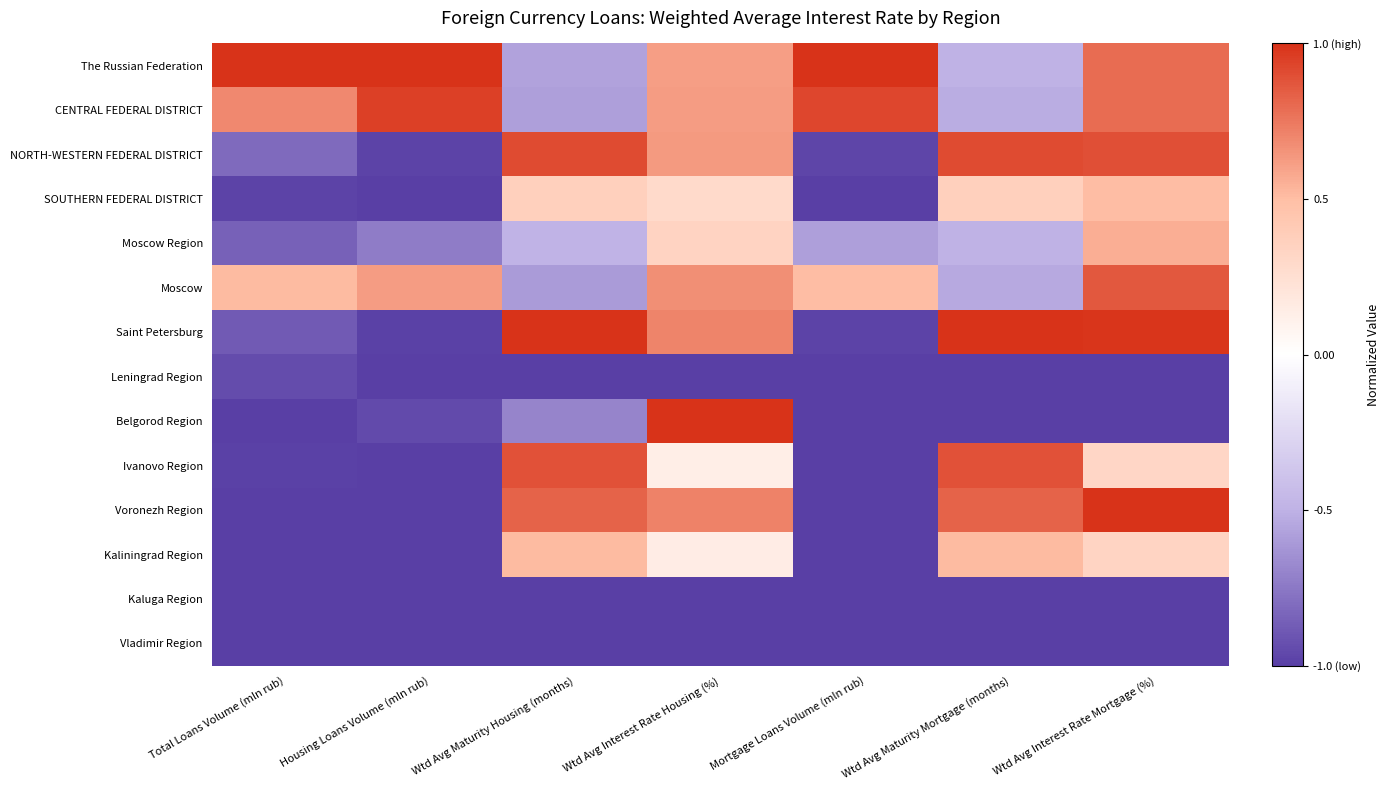

How many data points does each series have?

7